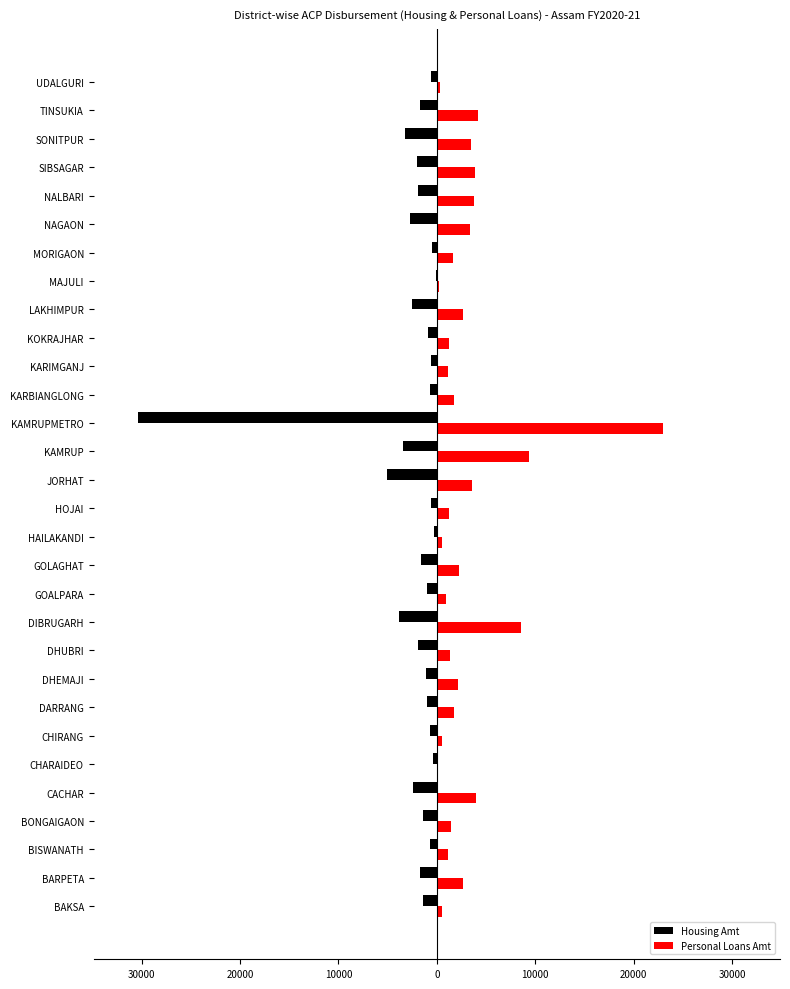

Rank the series by their maximum value, from lowest to highest.

Housing Amt, Personal Loans Amt